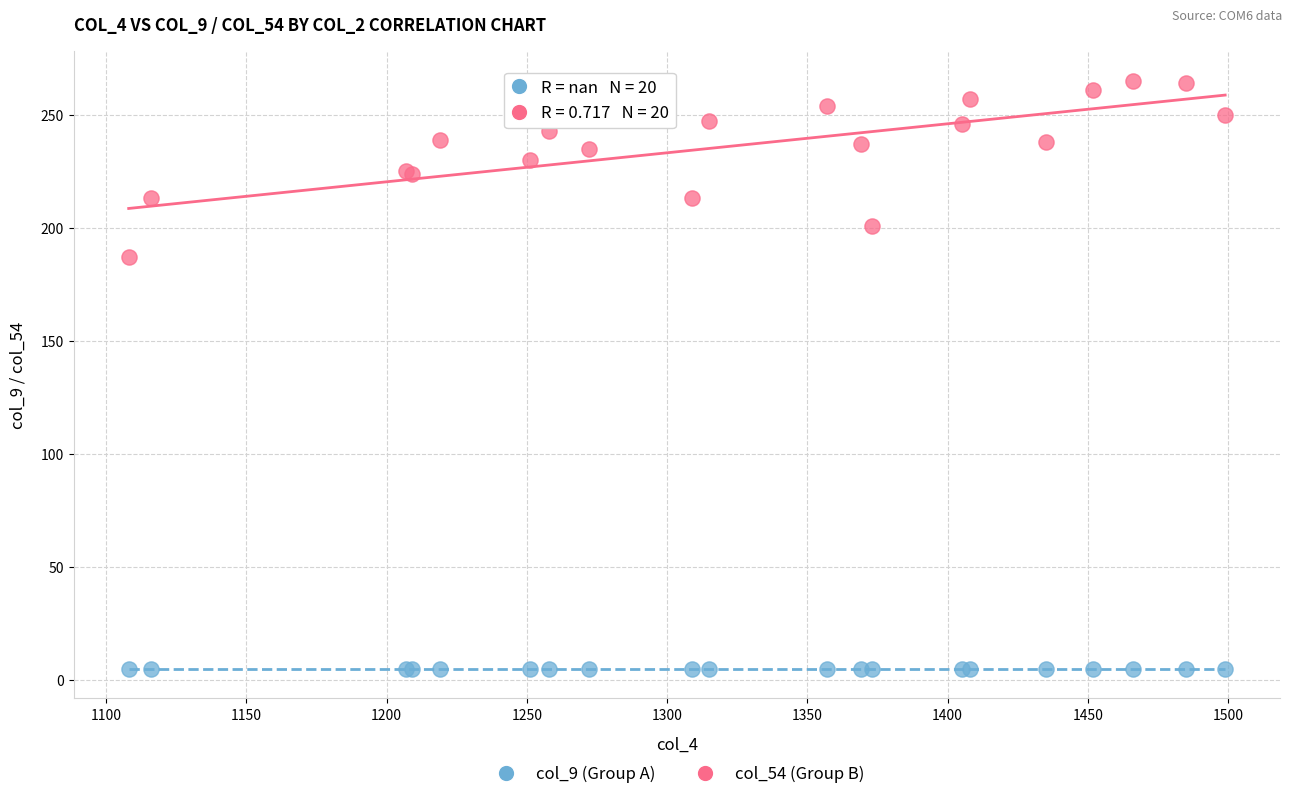

Which series contains the lowest Y value?

col_9 (Group A)